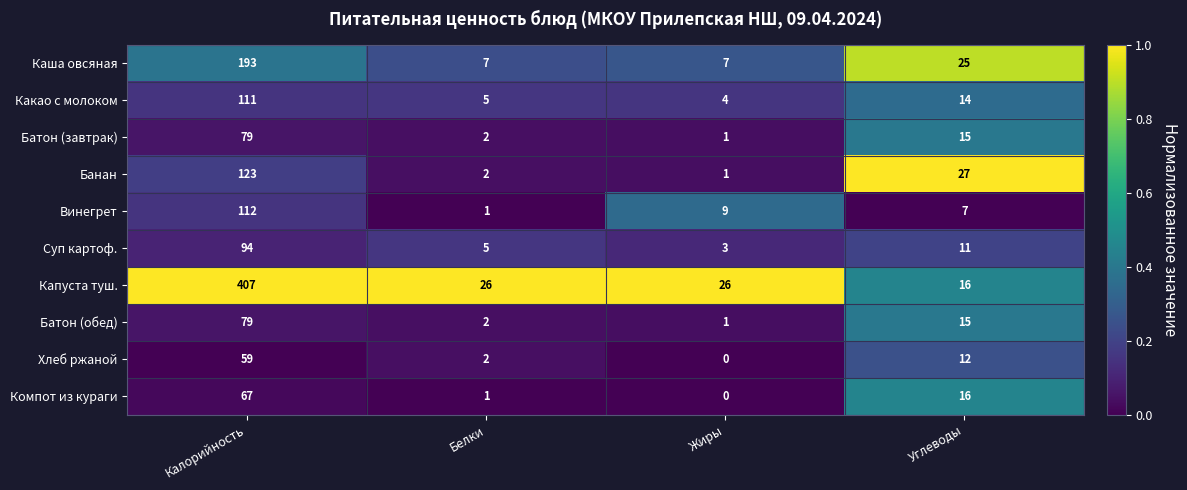

Which series has the widest spread of values?

Капуста туш.